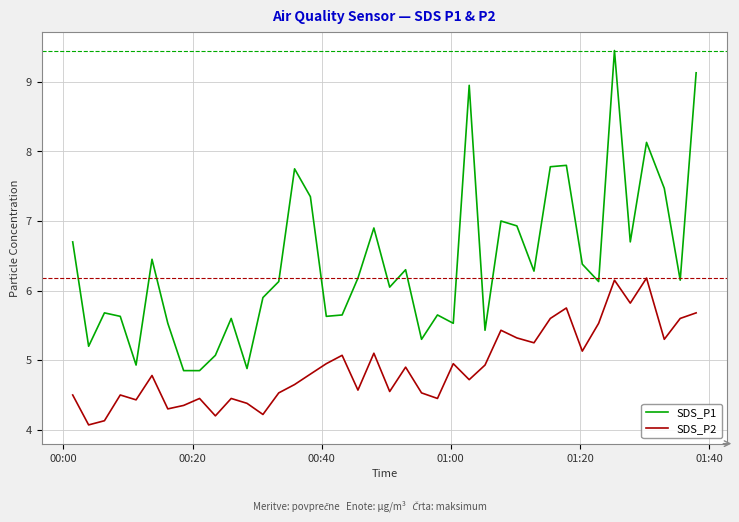

Reading right to left, extract all data points from this chart.

SDS_P1: 9.1	6.2	7.5	8.1	6.7	9.4	6.1	6.4	7.8	7.8	6.3	6.9	7.0	5.4	8.9	5.5	5.7	5.3	6.3	6.0	6.9	6.2	5.7	5.6	7.3	7.8	6.1	5.9	4.9	5.6	5.1	4.8	4.8	5.5	6.5	4.9	5.6	5.7	5.2	6.7
SDS_P2: 5.7	5.6	5.3	6.2	5.8	6.2	5.5	5.1	5.8	5.6	5.2	5.3	5.4	4.9	4.7	5.0	4.5	4.5	4.9	4.5	5.1	4.6	5.1	5.0	4.8	4.7	4.5	4.2	4.4	4.5	4.2	4.5	4.3	4.3	4.8	4.4	4.5	4.1	4.1	4.5